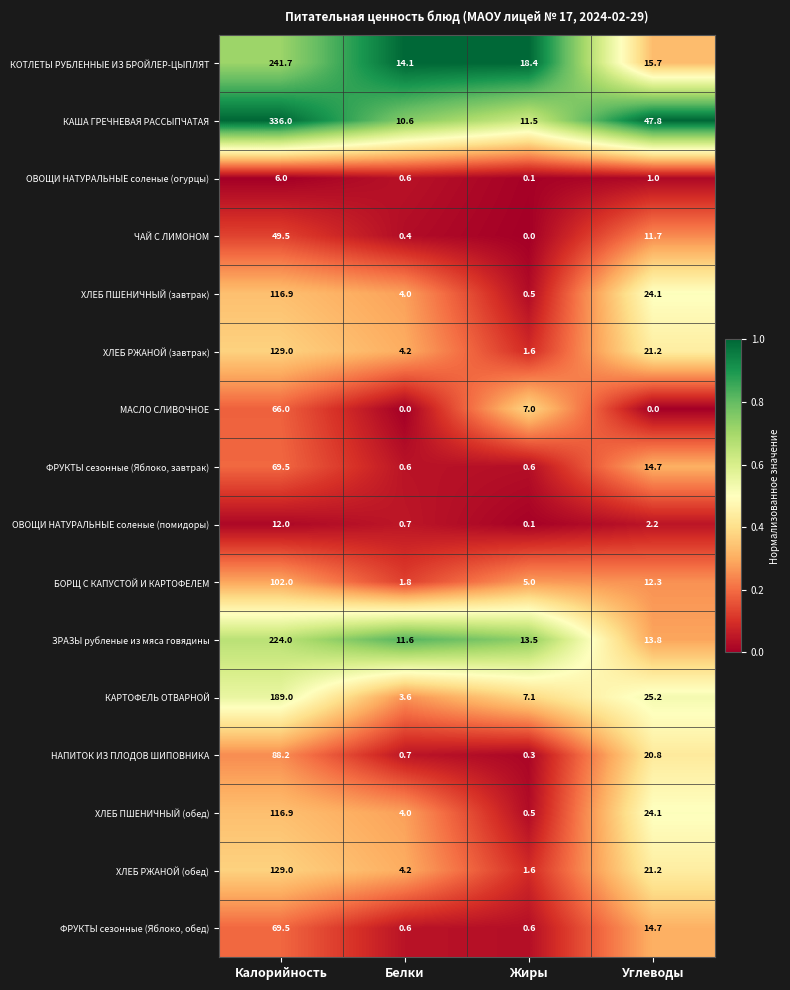

Is it true that ФРУКТЫ сезонные (Яблоко, завтрак) equals 6.7 at Углеводы?

False